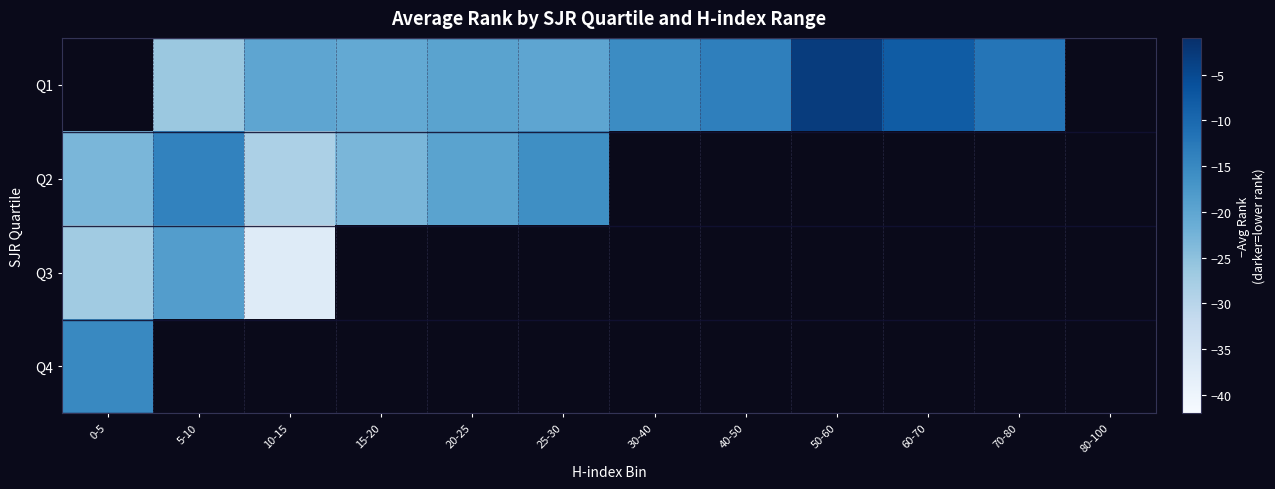

List the series in order of their peak value, highest first.

Q1, Q2, Q4, Q3